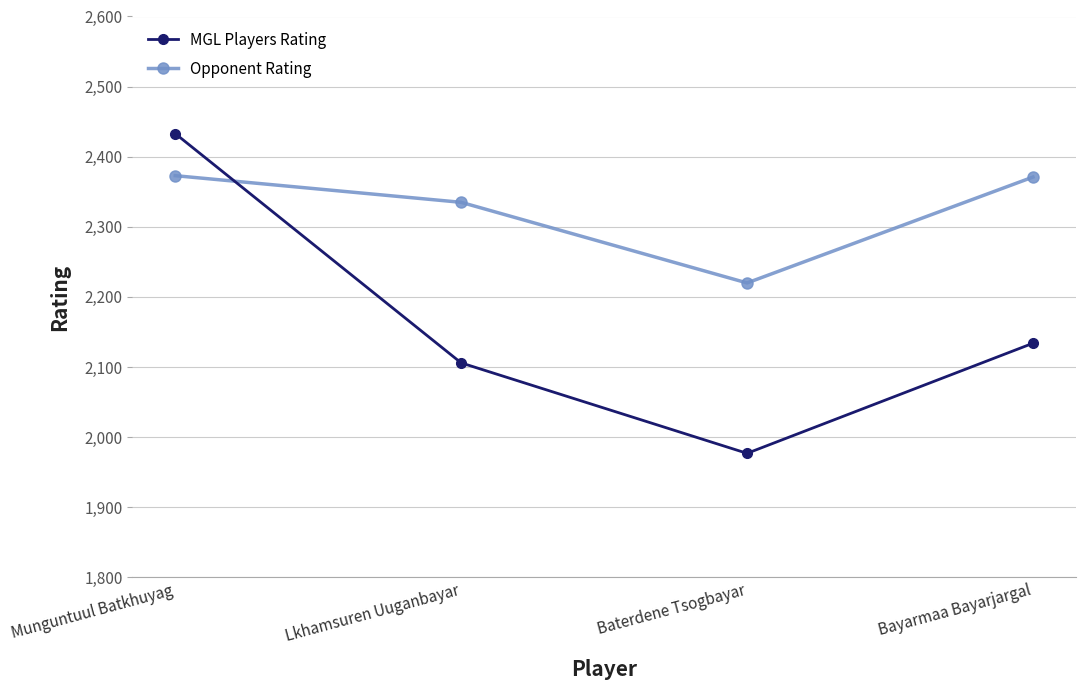

In Opponent Rating, how many points are lower than both neighbors (excluding endpoints)?

1